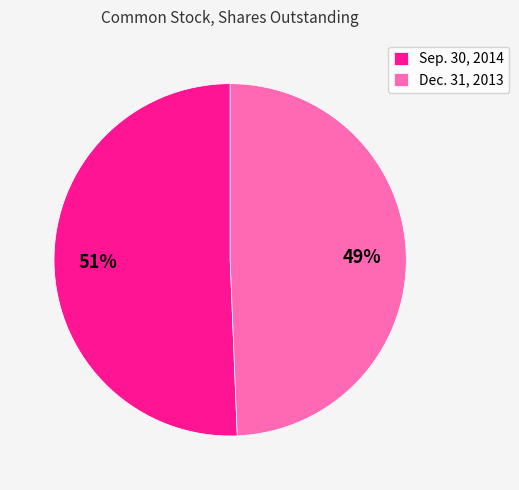

To the nearest percent, what is the combined percentage of Dec. 31, 2013 and Sep. 30, 2014?

100%